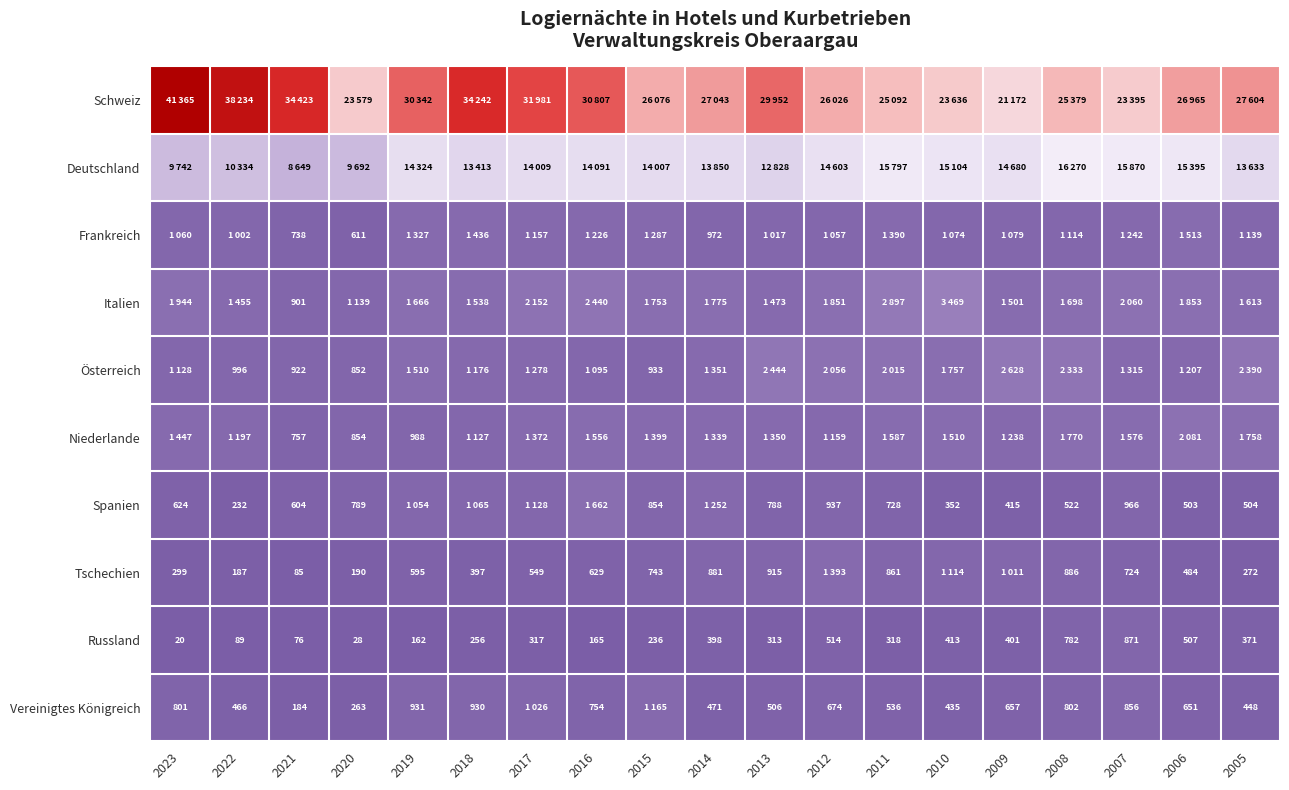

Count the number of categories in the chart.

19